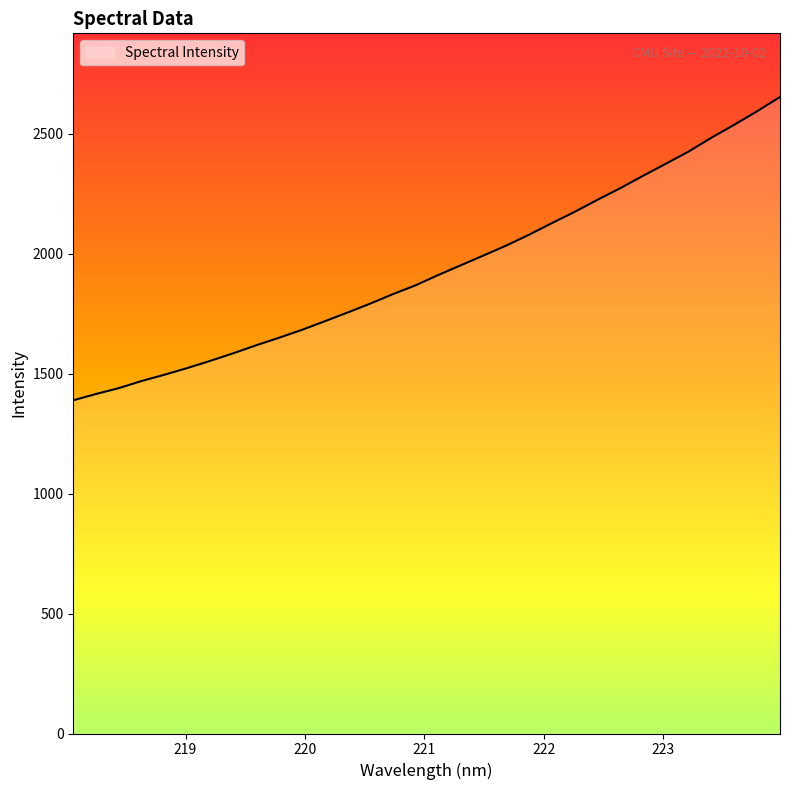

What is the average value?

1935.8